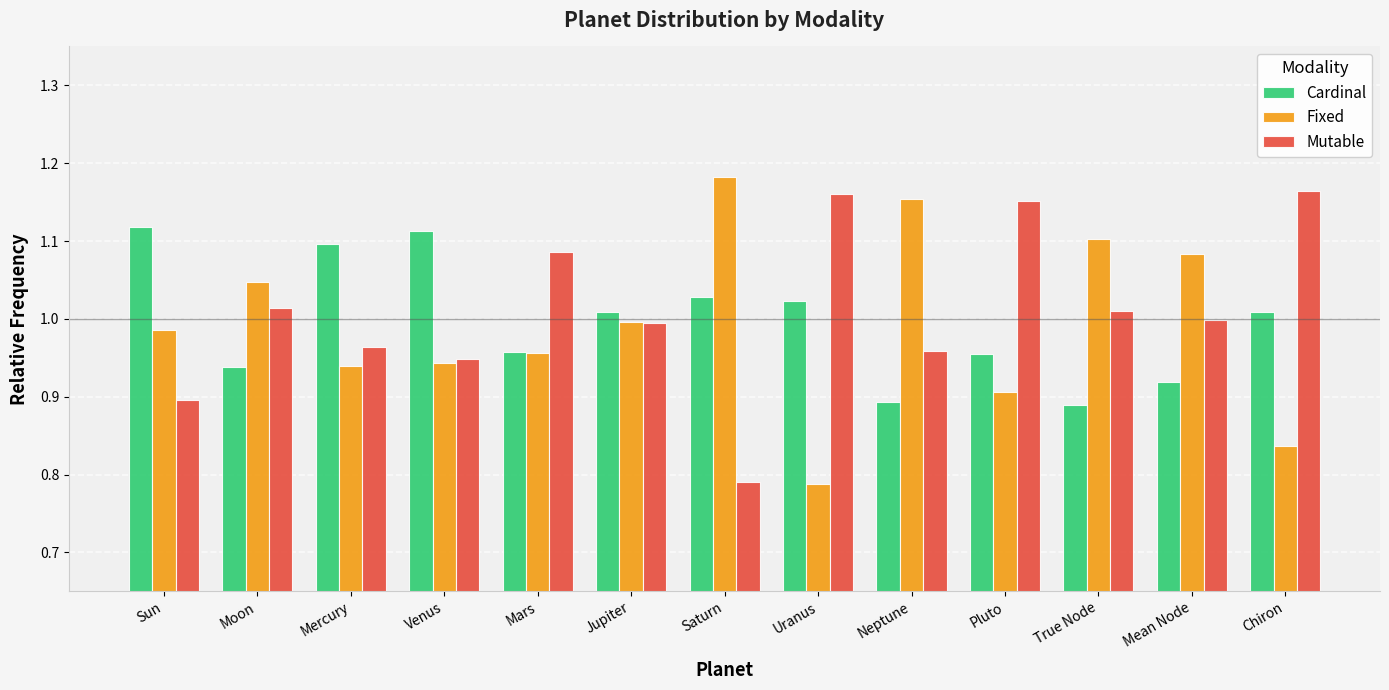

What is the sum of all Mutable values?

13.1